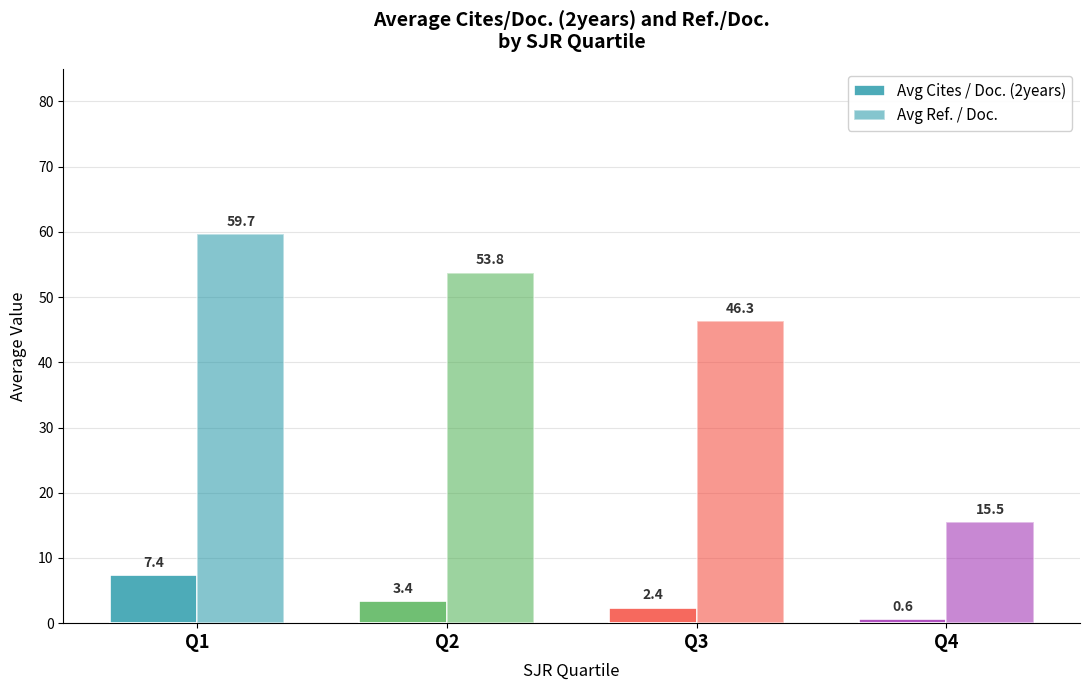

How many values in the Avg Cites / Doc. (2years) series exceed 3?

2